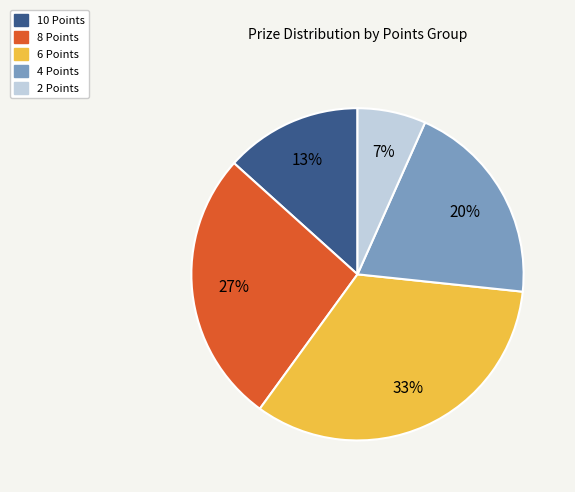

Is there any slice that represents more than half of the pie?

No